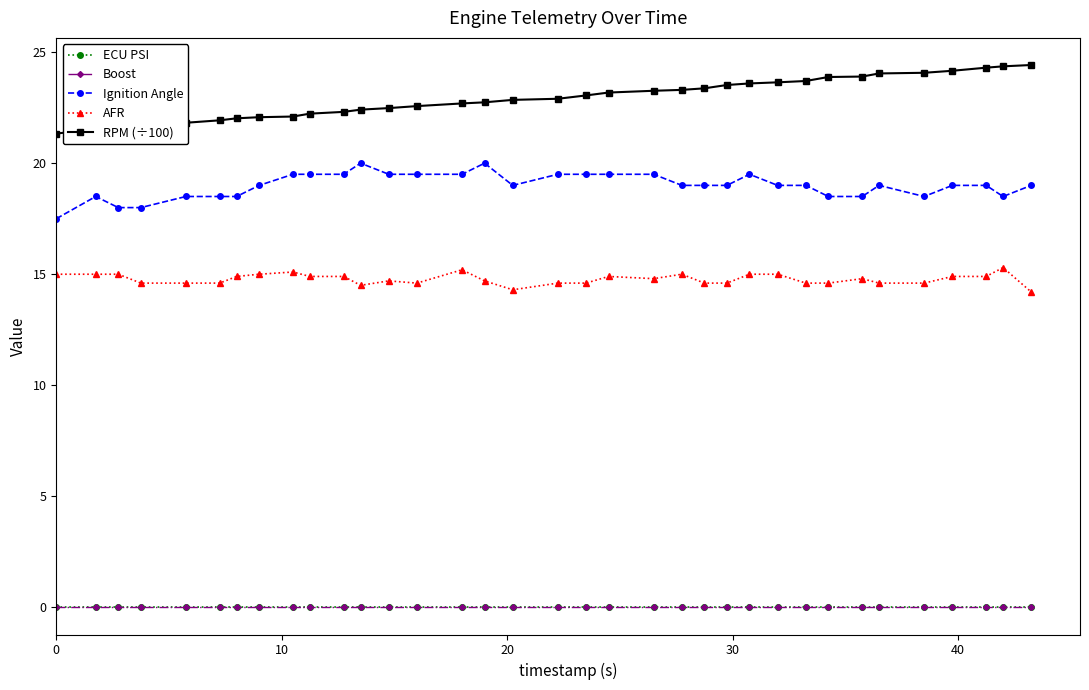

Is this an area chart (filled region under the line)?

No